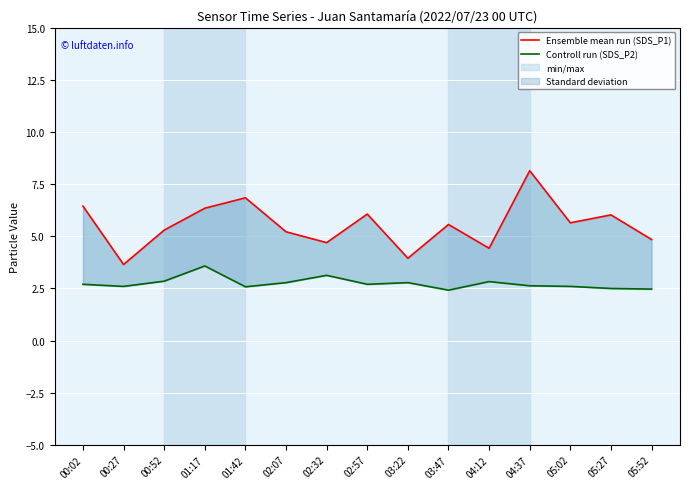

Rank the series at 02:07 from highest to lowest value.

Ensemble mean run (SDS_P1), Controll run (SDS_P2)